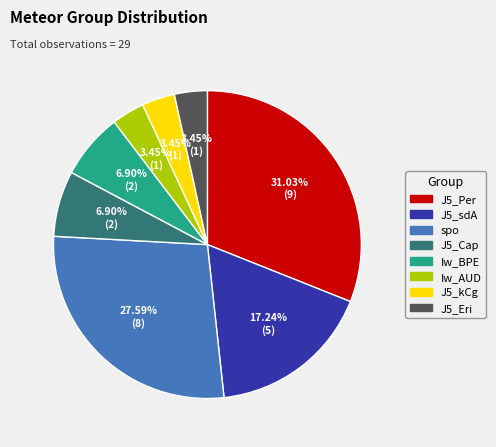

Does any single category account for the majority?

No